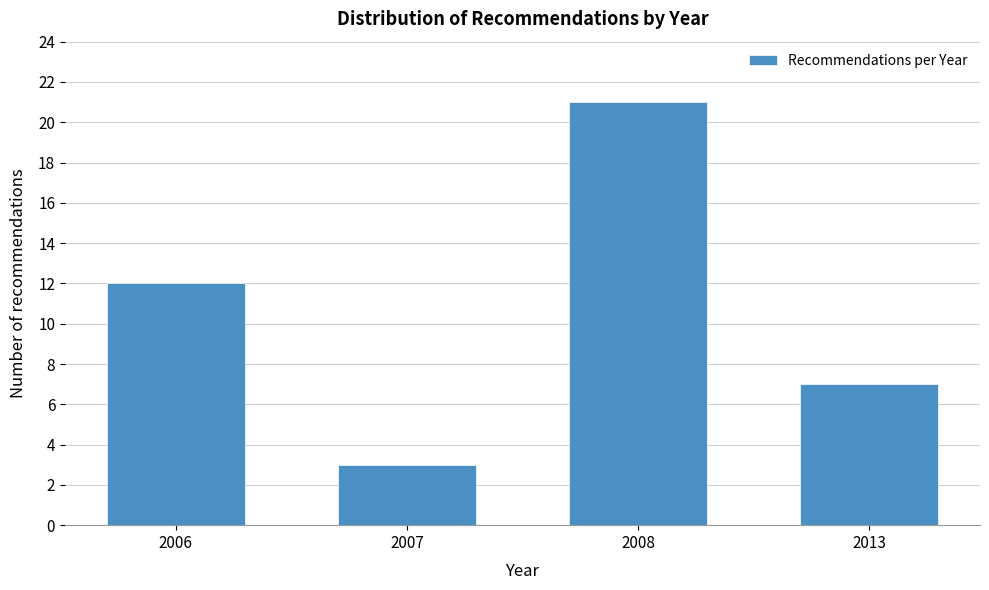

Reading left to right, extract all data points from this chart.

12	3	21	7